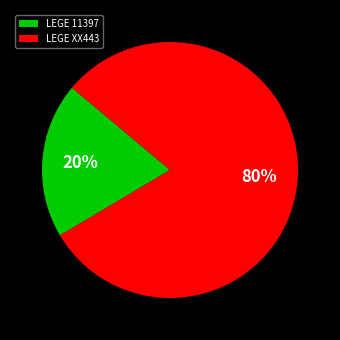

Is it true that LEGE XX443 is 80% of the pie?

True